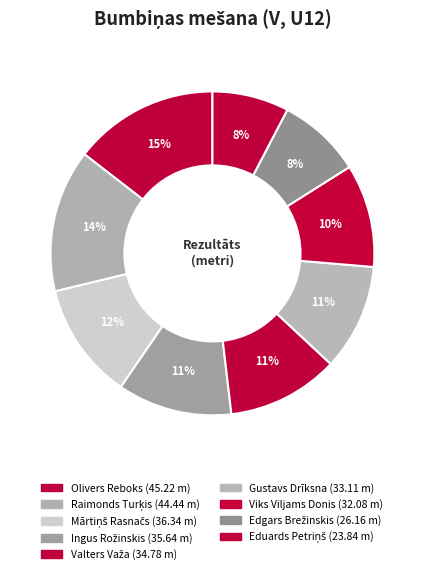

The Viks Viljams Donis slice represents 21% of the pie. True or false?

False